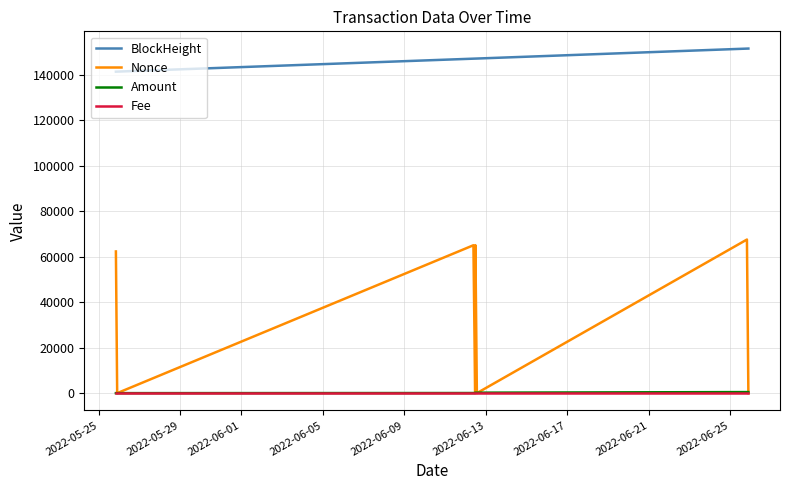

What is the maximum value shown in the chart?

151616.0